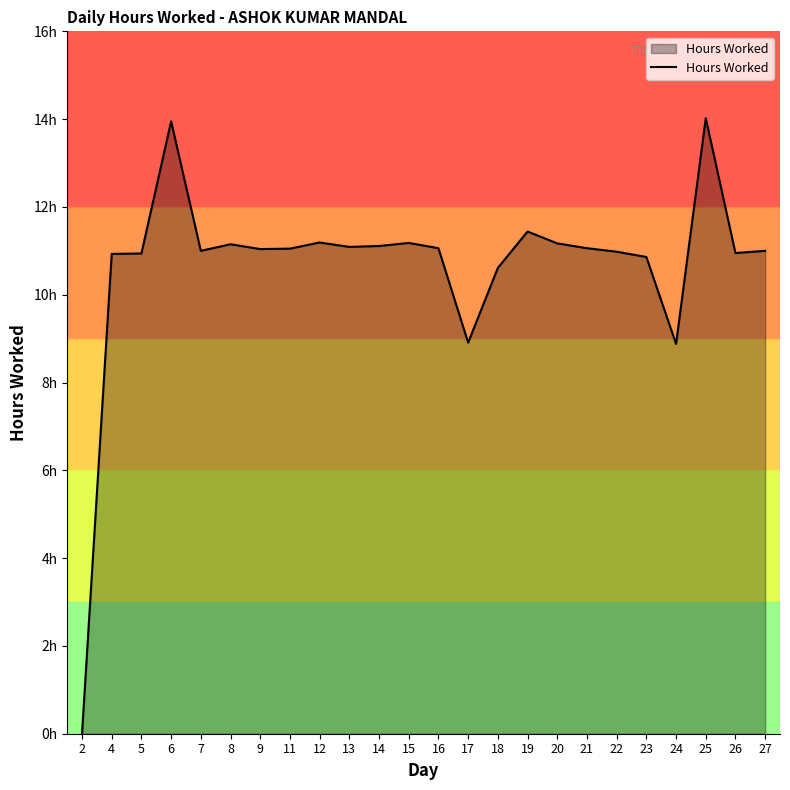

Does the chart display data point markers on the line(s)?

No